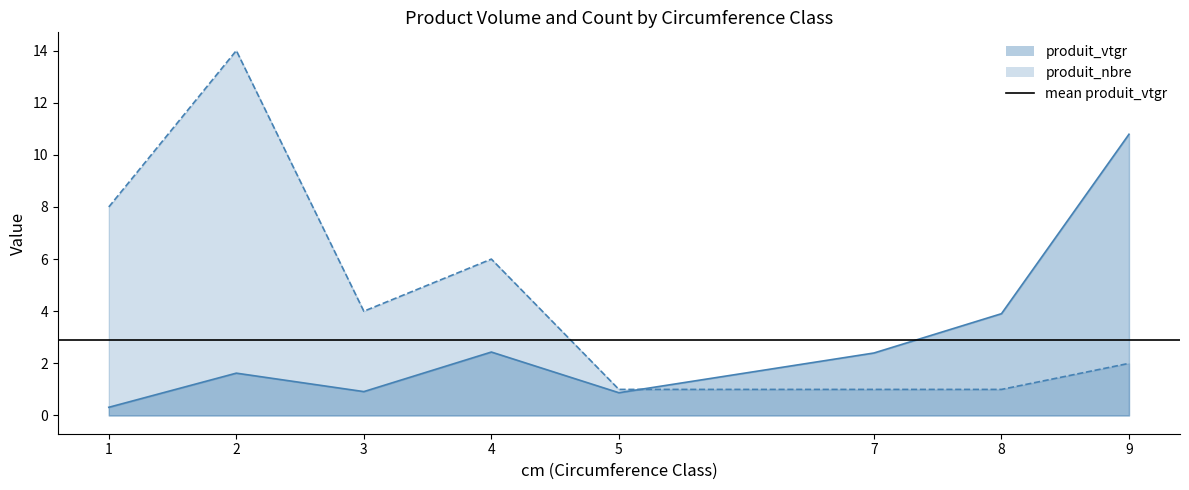

At which label does produit_nbre reach its peak?

2